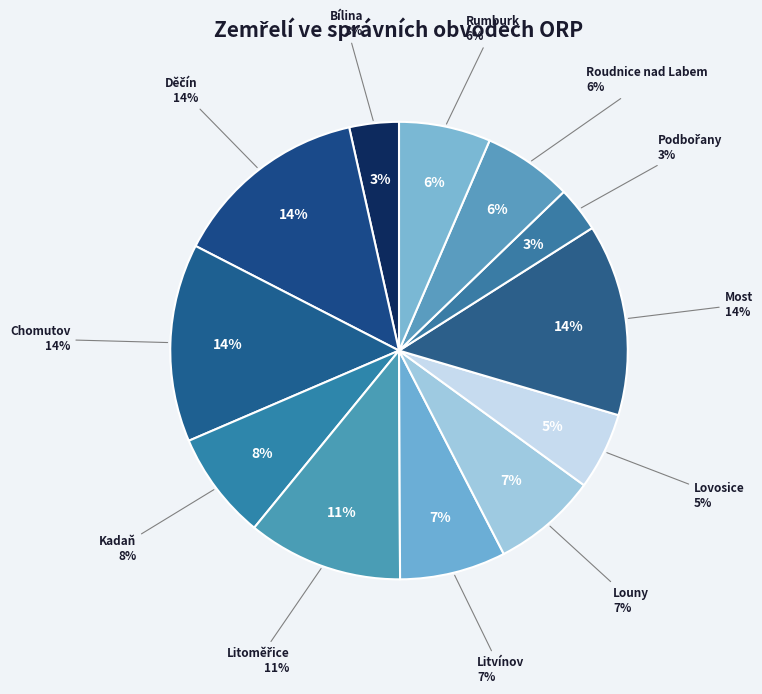

Is it true that Bílina is 9% of the pie?

False